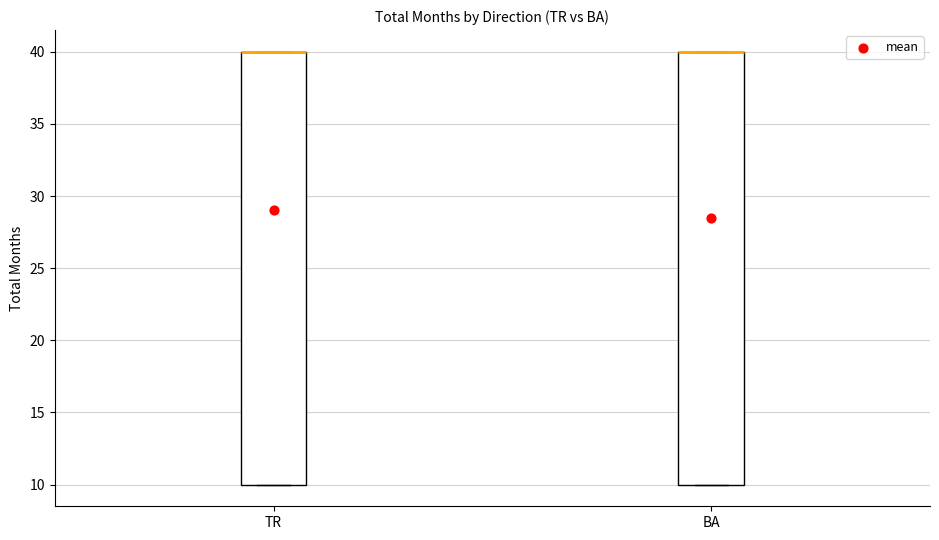

Reading left to right, transcribe this box plot: for each box, give where its median line is, the range the box spans, and where its two whiskers end, as read against the y-axis. The values are not printed on the chart, so give them approximately, as read against the axis.

TR: median 40 (drawn on the box's upper edge), box 10 to 40, whiskers 10 to 40
BA: median 40 (drawn on the box's upper edge), box 10 to 40, whiskers 10 to 40